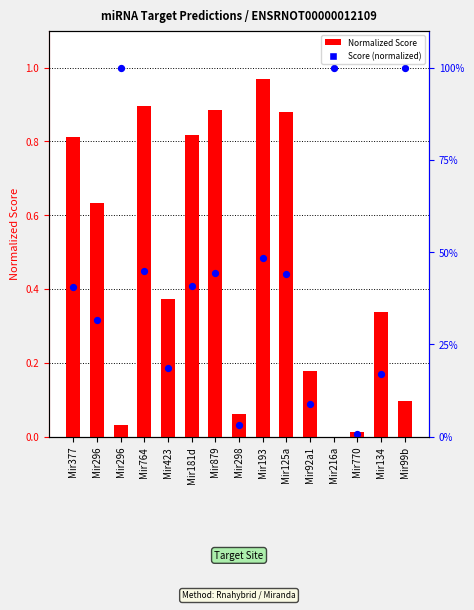

Which series contains the highest Y value?

Score (norm.)